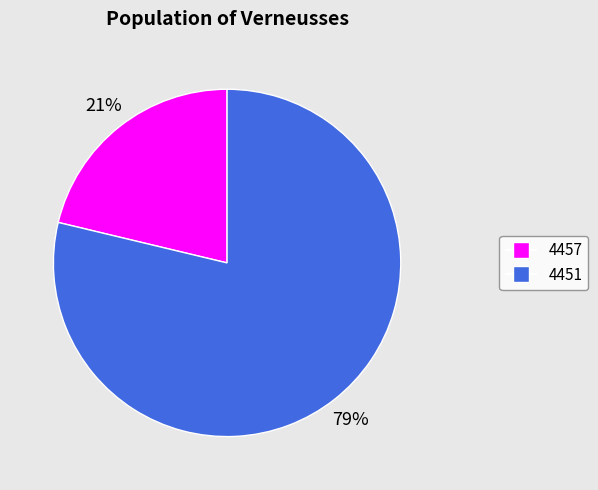

Is the sum of 4451 and 4457 greater than half?

Yes